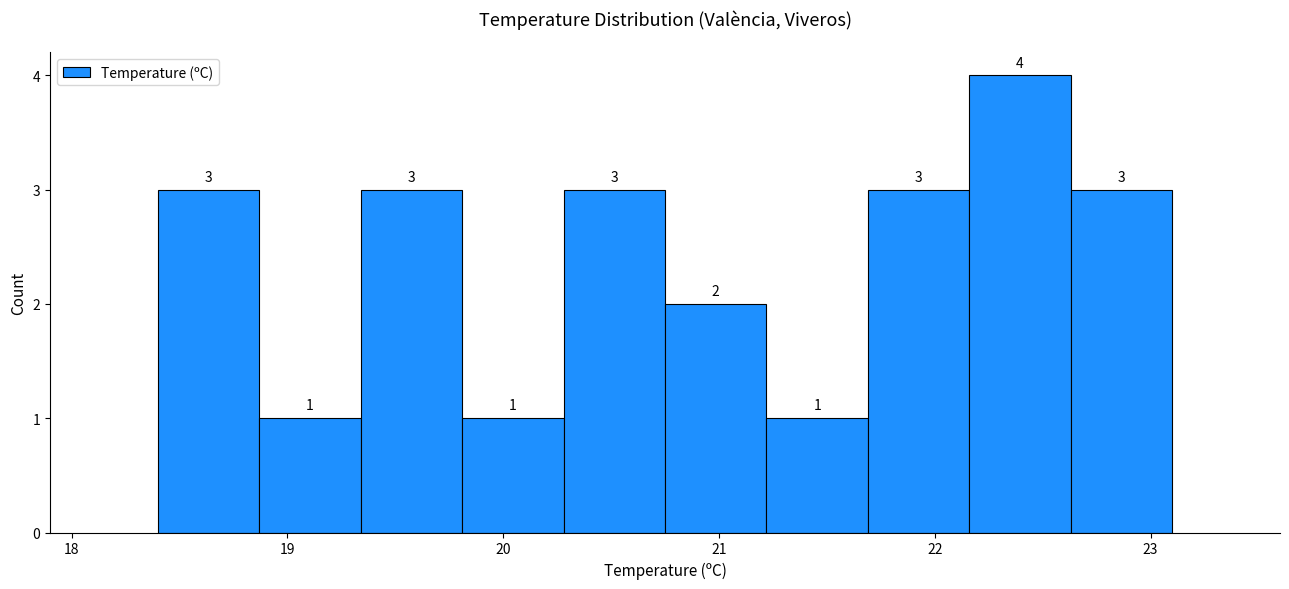

Which range on the x-axis has the tallest bar?

22.16 to 22.63